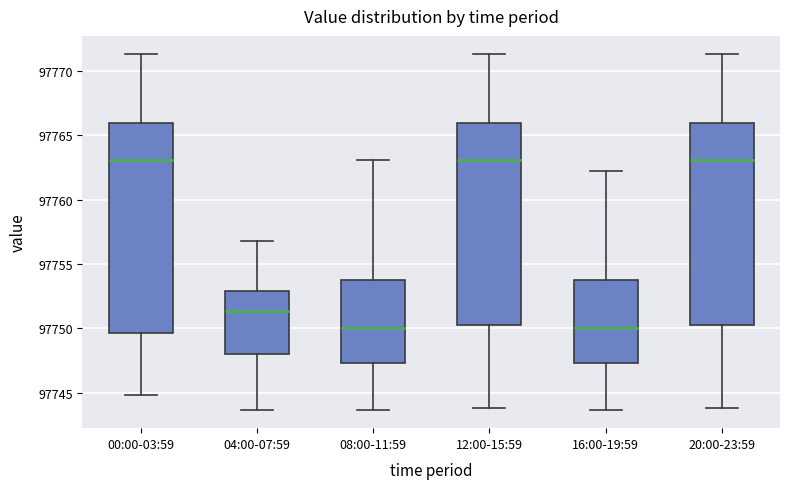

Reading left to right, read every box against the y-axis: the position of its median line, the range the box covers, and the ends of its whiskers. The values are not printed on the chart, so give them approximately, as read against the axis.

00:00-03:59: median 97763.0, box 97749.5 to 97766.0, whiskers 97745.0 to 97771.5
04:00-07:59: median 97751.5, box 97748.0 to 97753.0, whiskers 97743.5 to 97757.0
08:00-11:59: median 97750.0, box 97747.5 to 97753.5, whiskers 97743.5 to 97763.0
12:00-15:59: median 97763.0, box 97750.0 to 97766.0, whiskers 97744.0 to 97771.5
16:00-19:59: median 97750.0, box 97747.5 to 97753.5, whiskers 97743.5 to 97762.0
20:00-23:59: median 97763.0, box 97750.0 to 97766.0, whiskers 97744.0 to 97771.5